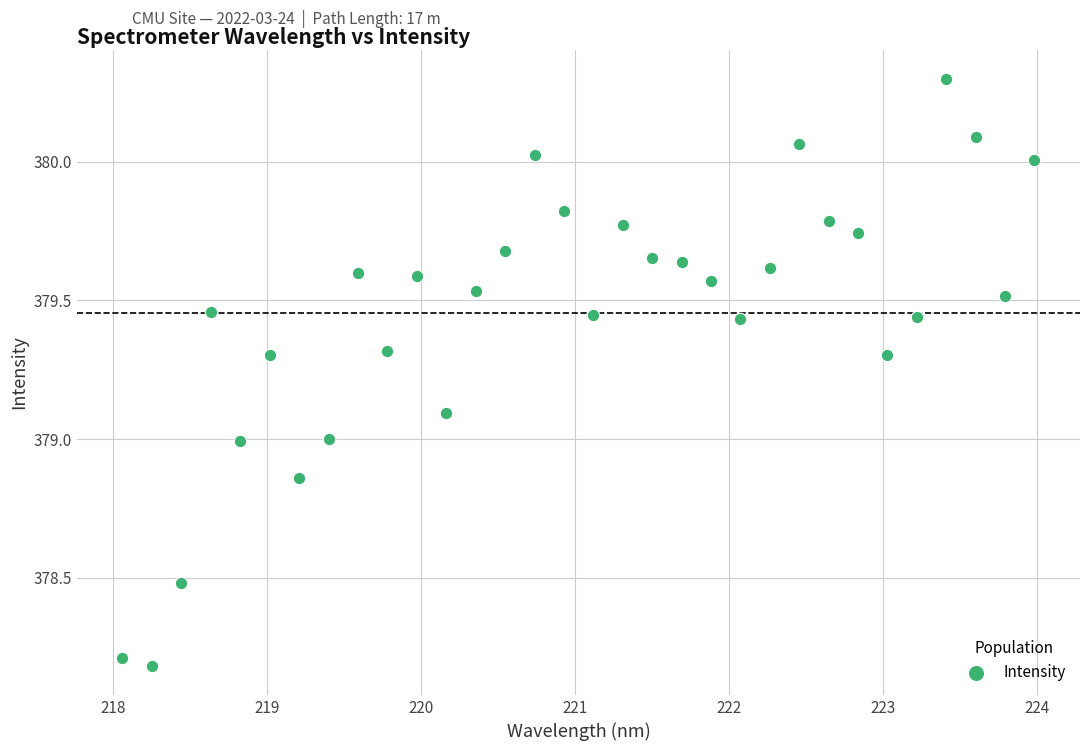

What is the range of X values (max minus min)?

5.9